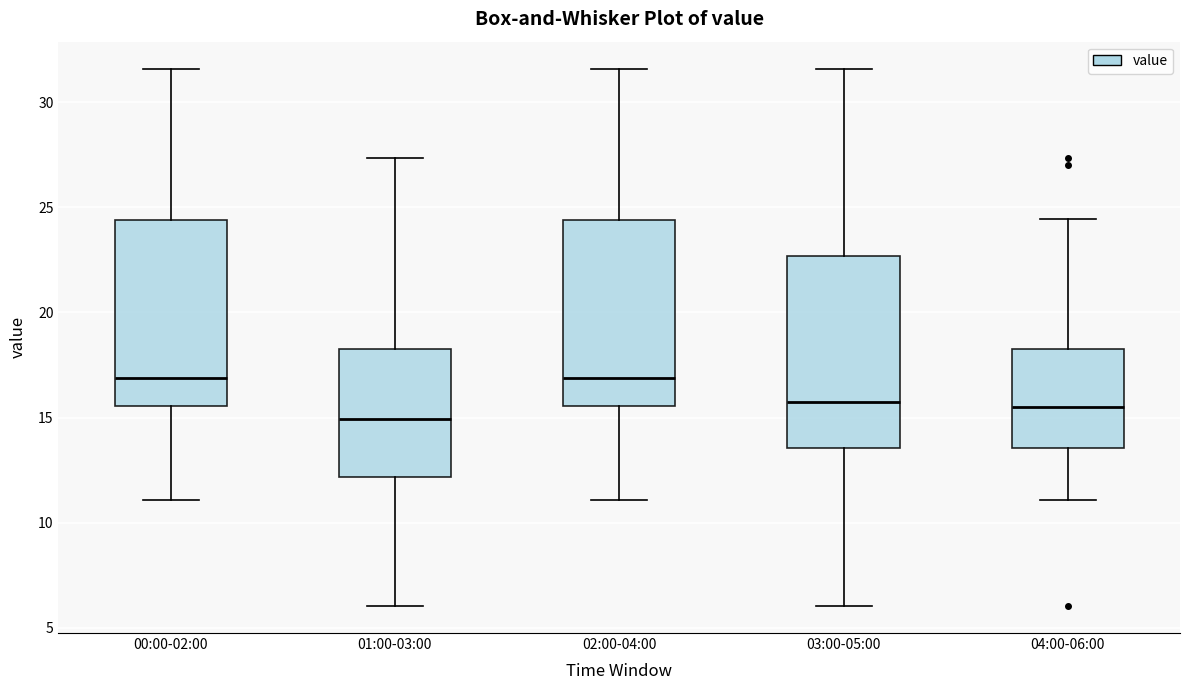

Where does the upper whisker of the box for 04:00-06:00 end on the y-axis? The values are not printed on the chart, so give them approximately, as read against the axis.

24.5